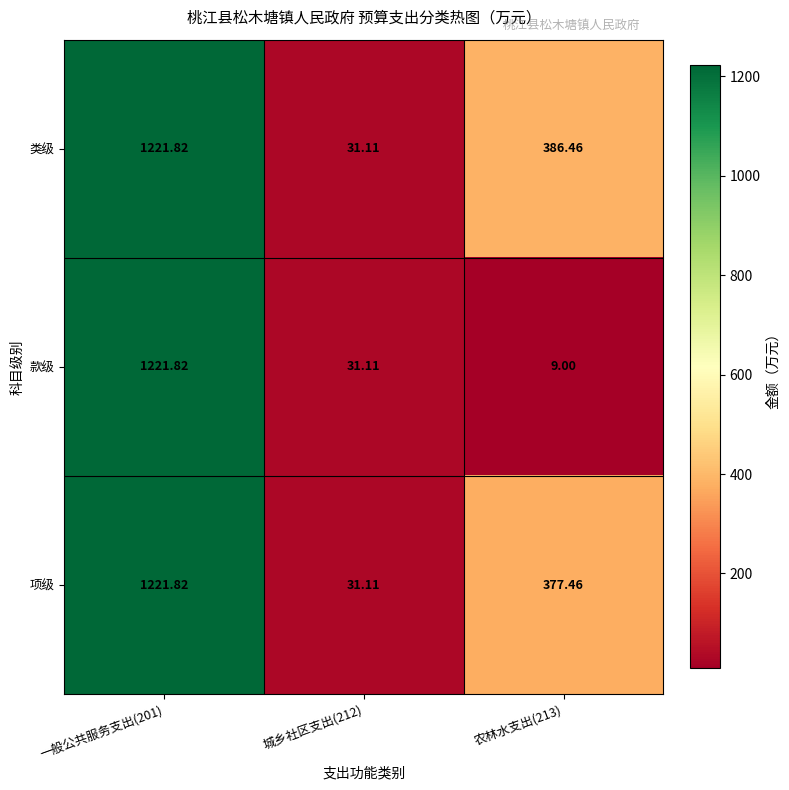

How many series are shown in this chart?

3